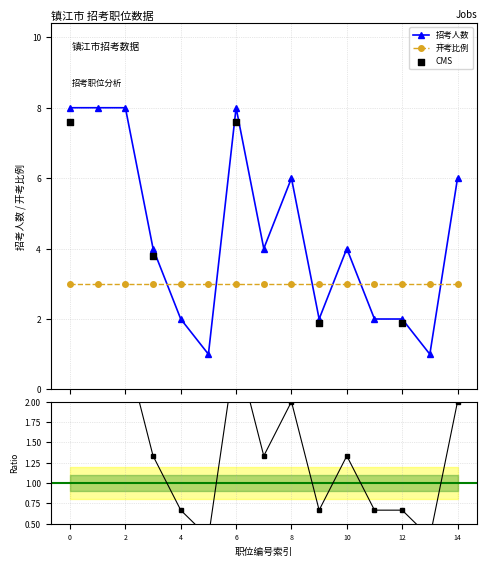

Which series reaches the minimum Y coordinate?

招考人数